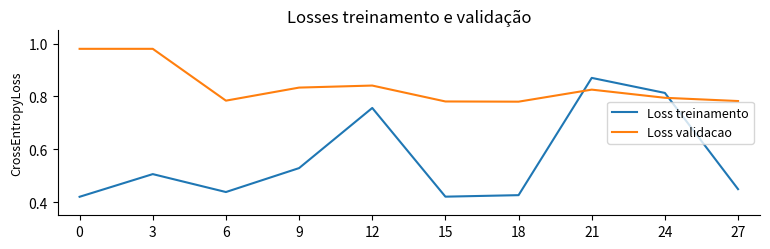

True or false: Loss validacao and Loss treinamento intersect in this chart.

True